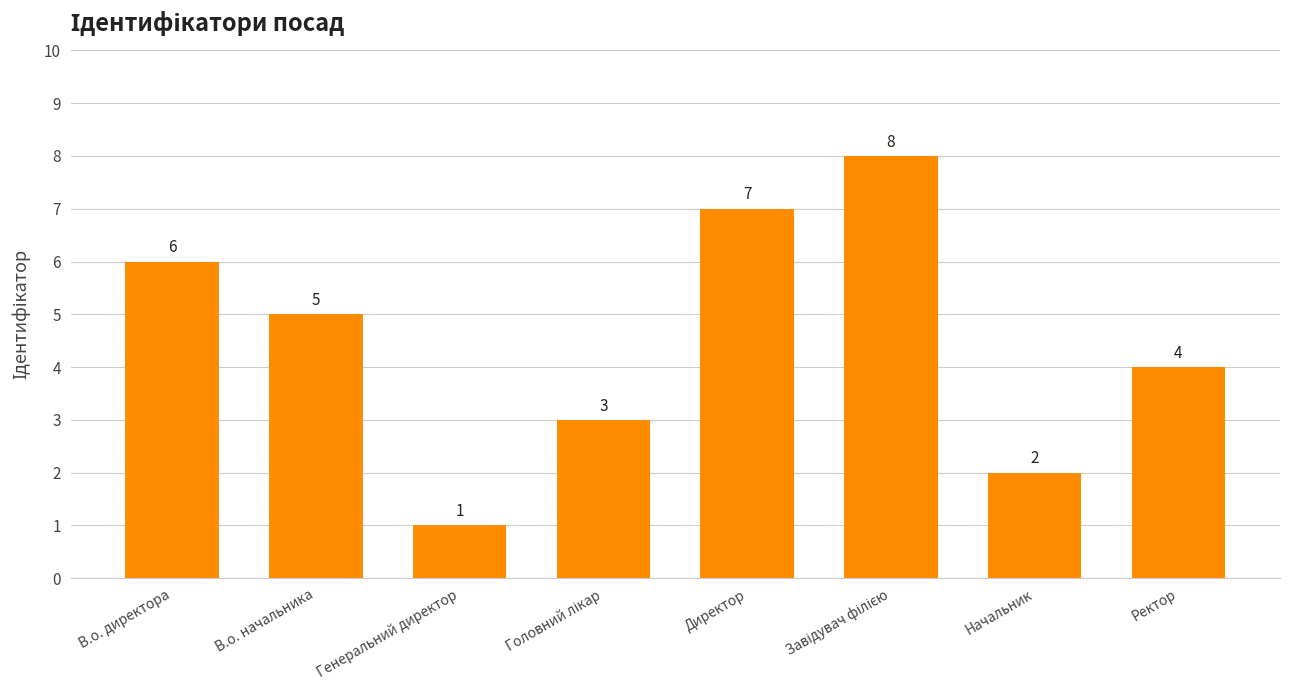

Count the number of categories in the chart.

8